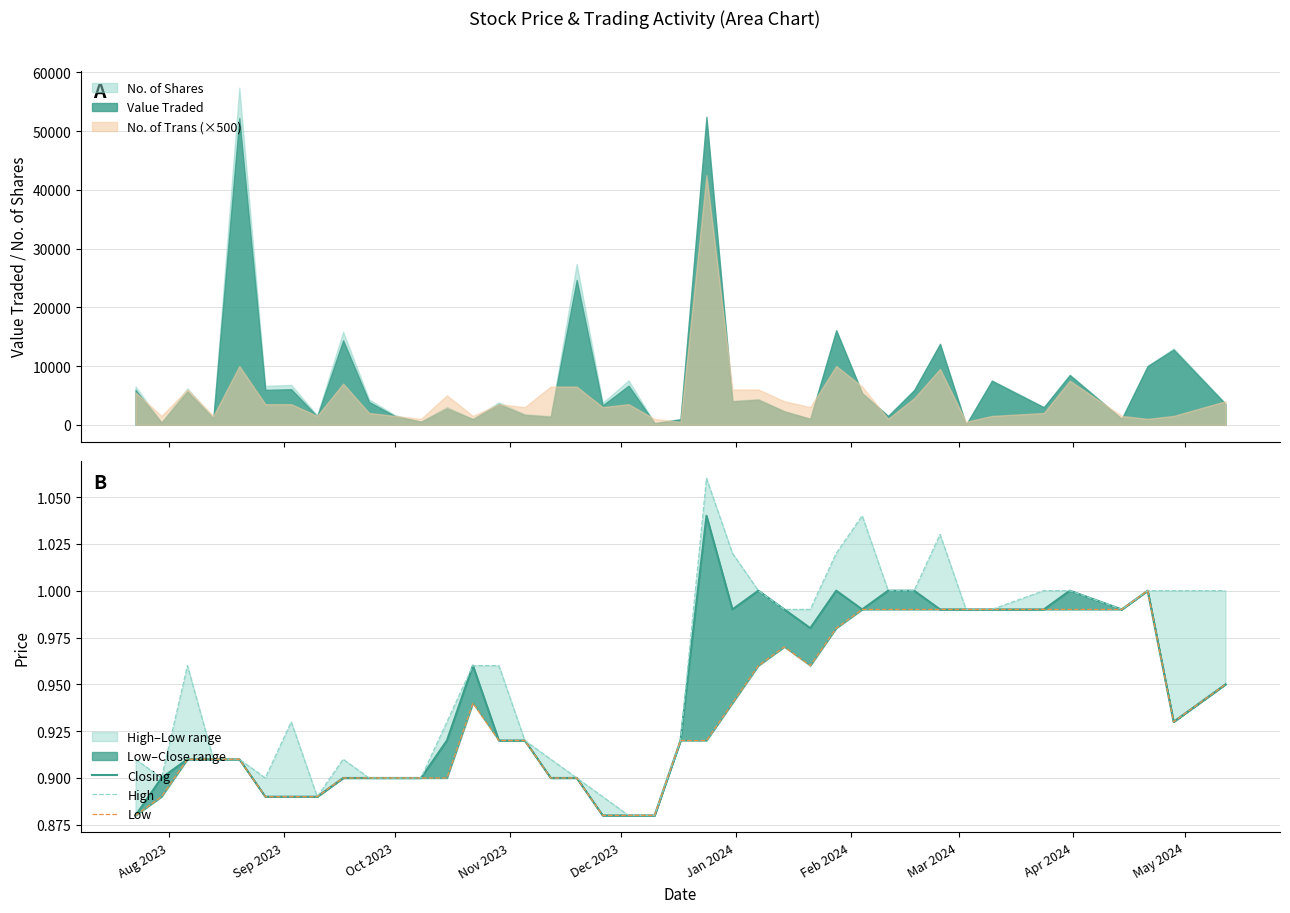

What is the sum of all Low values?

37.3